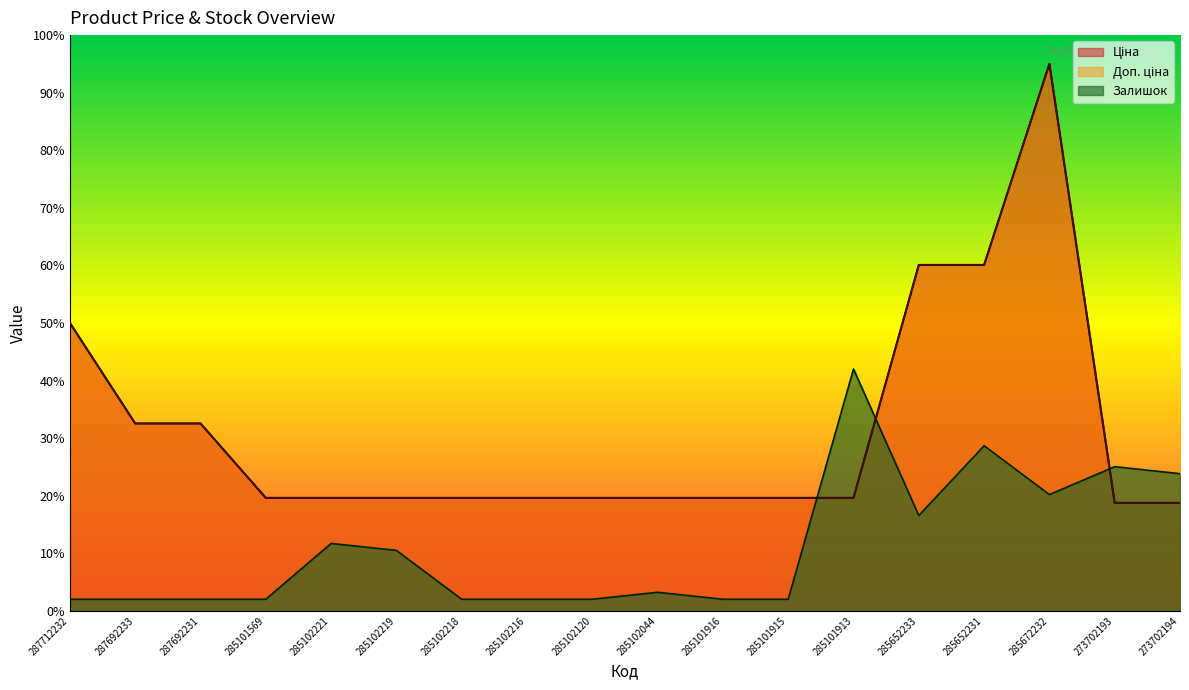

Which series has the widest spread of values?

Ціна